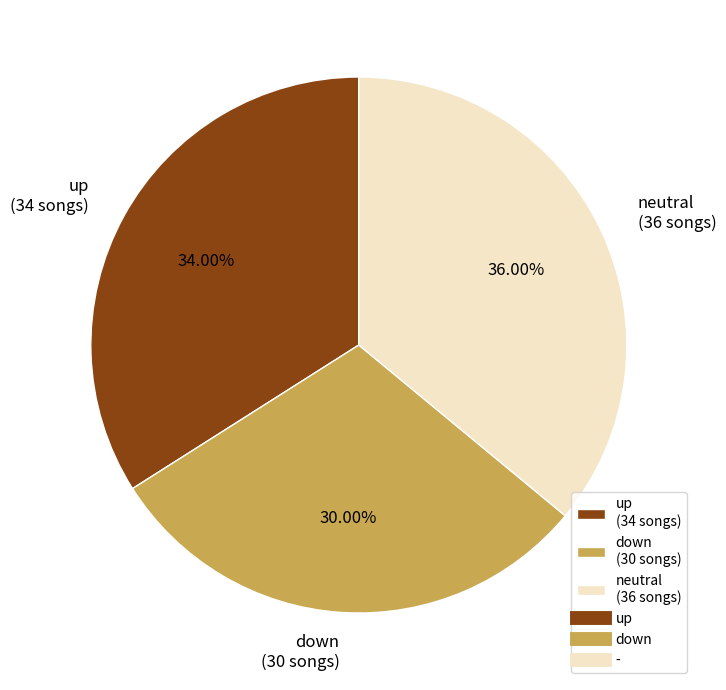

What is the ratio of the value at up (34 songs) to the value at neutral (36 songs)?

0.9